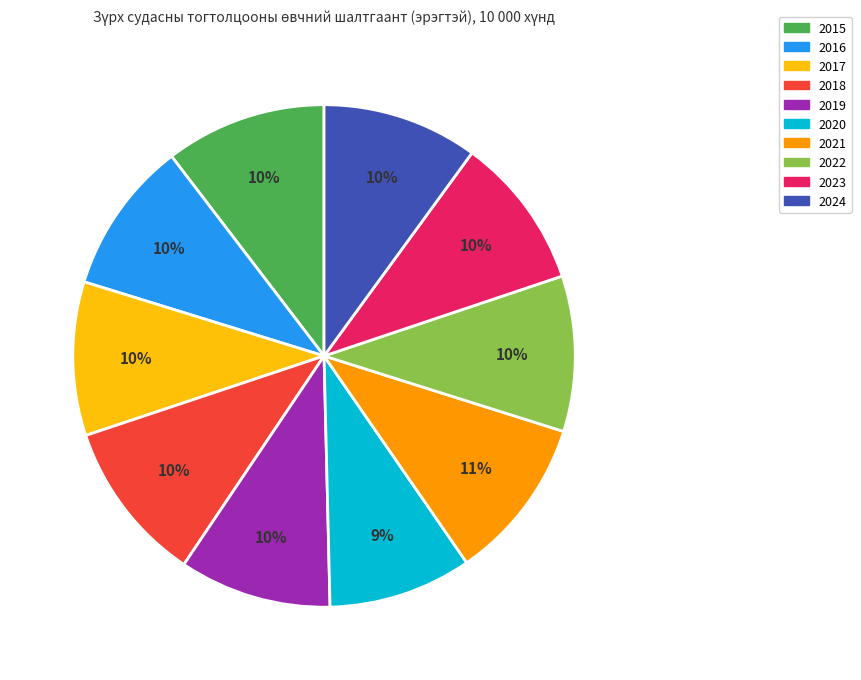

What is the smallest slice in the pie chart?

2020